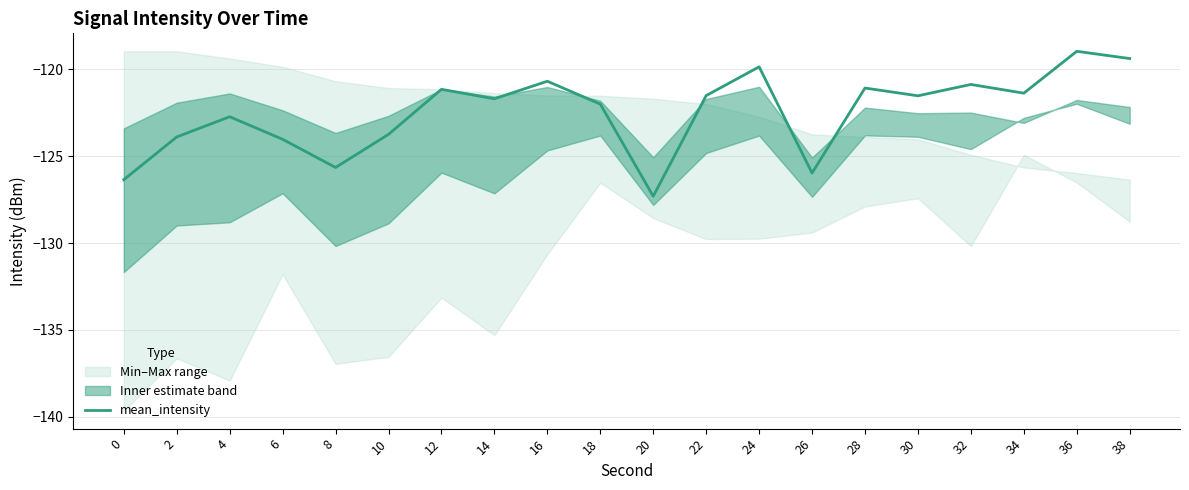

Reading left to right, extract all data points from this chart.

-126.4	-123.9	-122.7	-124.0	-125.6	-123.7	-121.2	-121.7	-120.7	-122.0	-127.3	-121.5	-119.9	-126.0	-121.1	-121.5	-120.9	-121.4	-119.0	-119.4